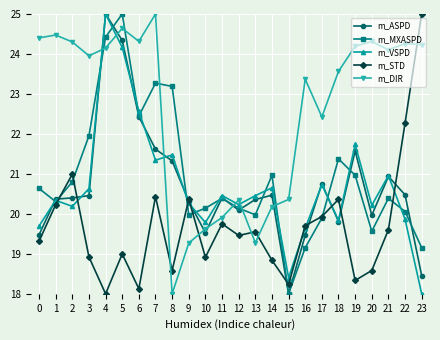

What is the value of the m_MXASPD point at the 22nd from the left?

20.4